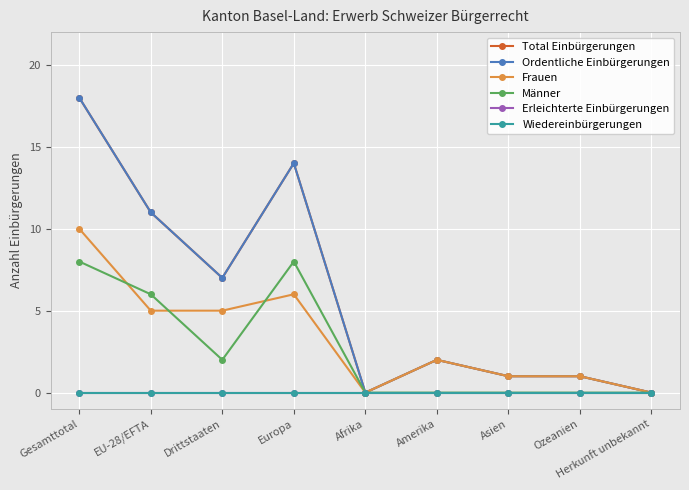

Reading left to right, list all the values displayed in this chart.

Total Einbürgerungen: 18	11	7	14	0	2	1	1	0
Ordentliche Einbürgerungen: 18	11	7	14	0	2	1	1	0
Frauen: 10	5	5	6	0	2	1	1	0
Männer: 8	6	2	8	0	0	0	0	0
Erleichterte Einbürgerungen: 0	0	0	0	0	0	0	0	0
Wiedereinbürgerungen: 0	0	0	0	0	0	0	0	0